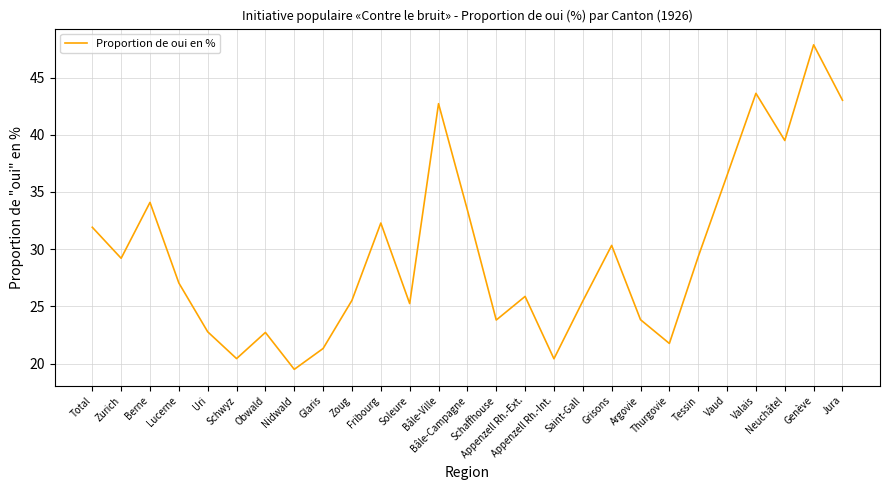

What is the maximum value shown in the chart?

47.9